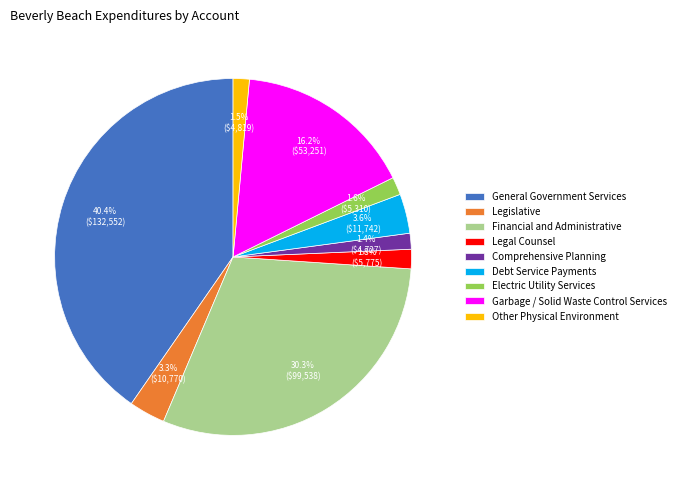

How many slices are in this pie chart?

9